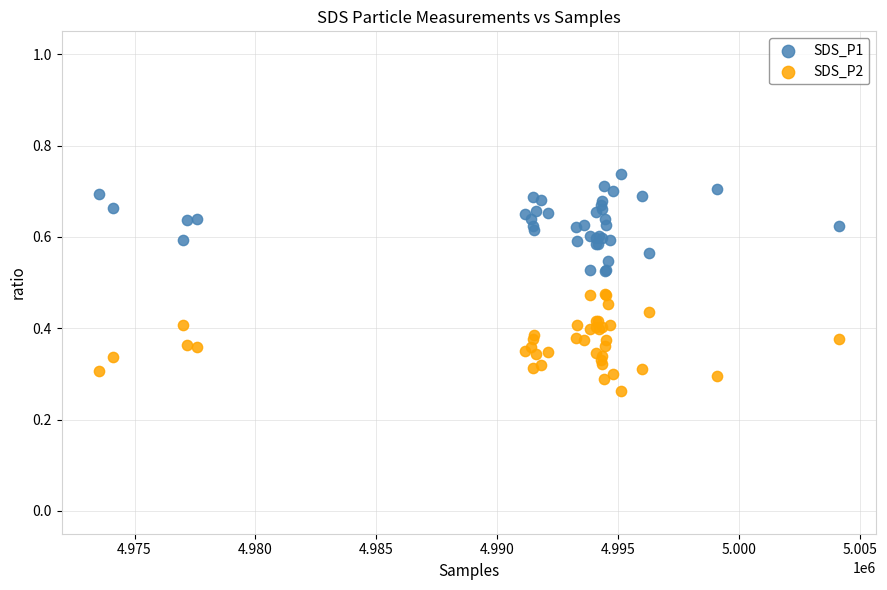

Which series reaches the maximum Y coordinate?

SDS_P1